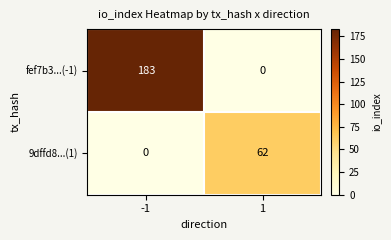

What is the maximum value shown in the chart?

183